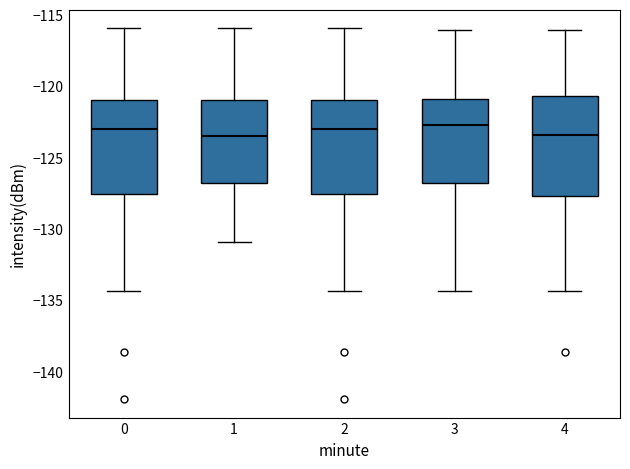

Where is the lower edge of the box at x = 4 on the y-axis? The values are not printed on the chart, so give them approximately, as read against the axis.

-127.5